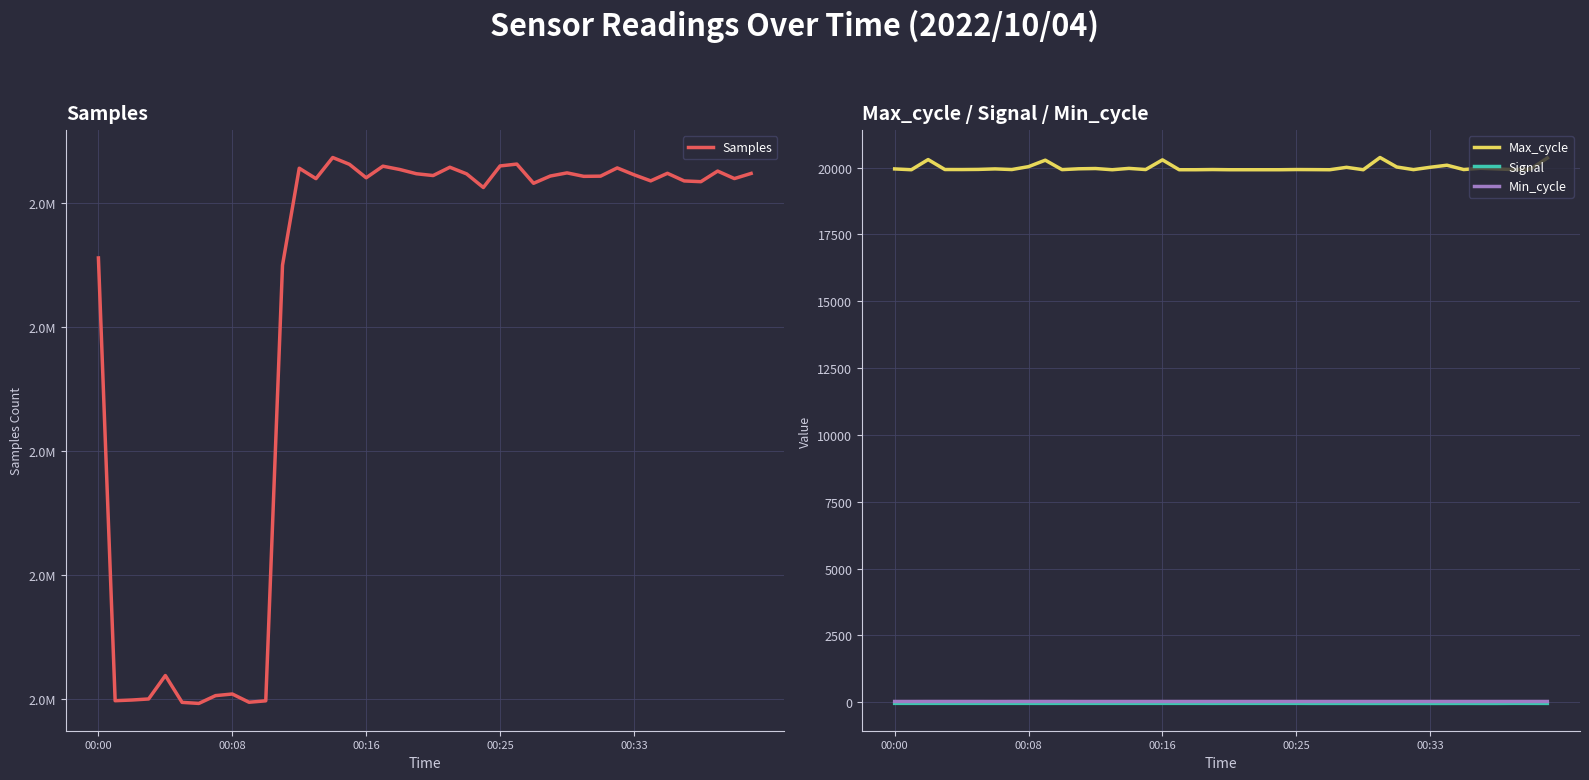

What is the label of the 32nd point from the left?

31